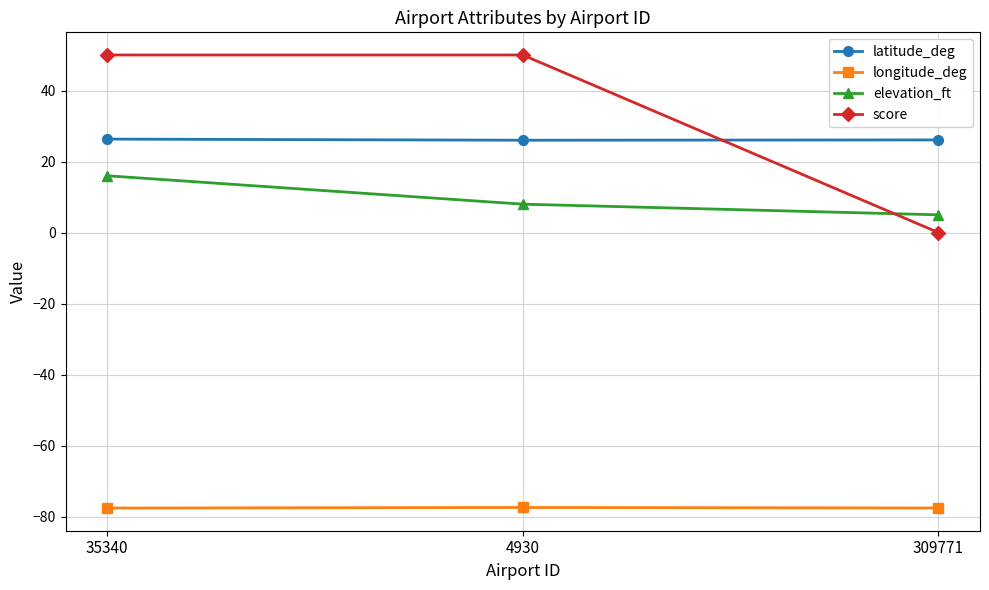

What is the value of the elevation_ft point at the 1st from the left?

16.0